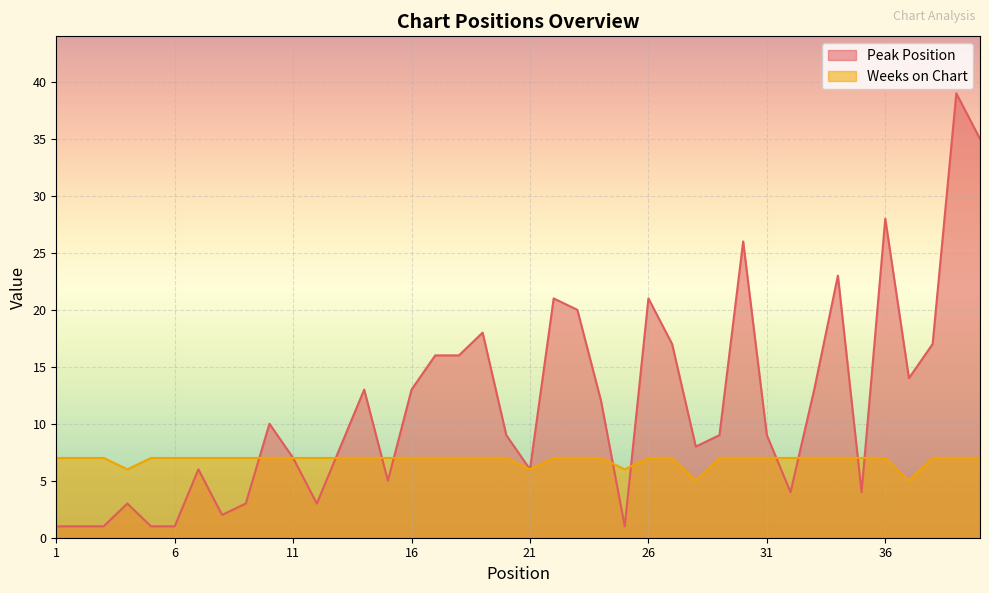

What is the sum of all Weeks on Chart values?

273